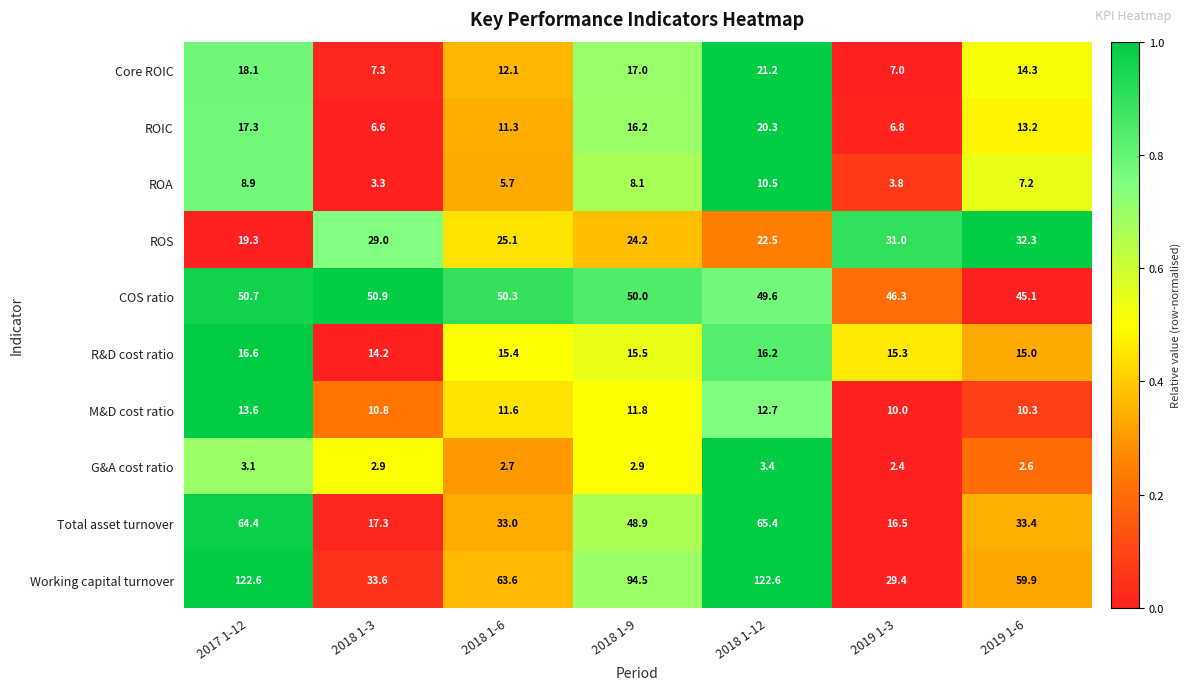

How many series are shown in this chart?

10